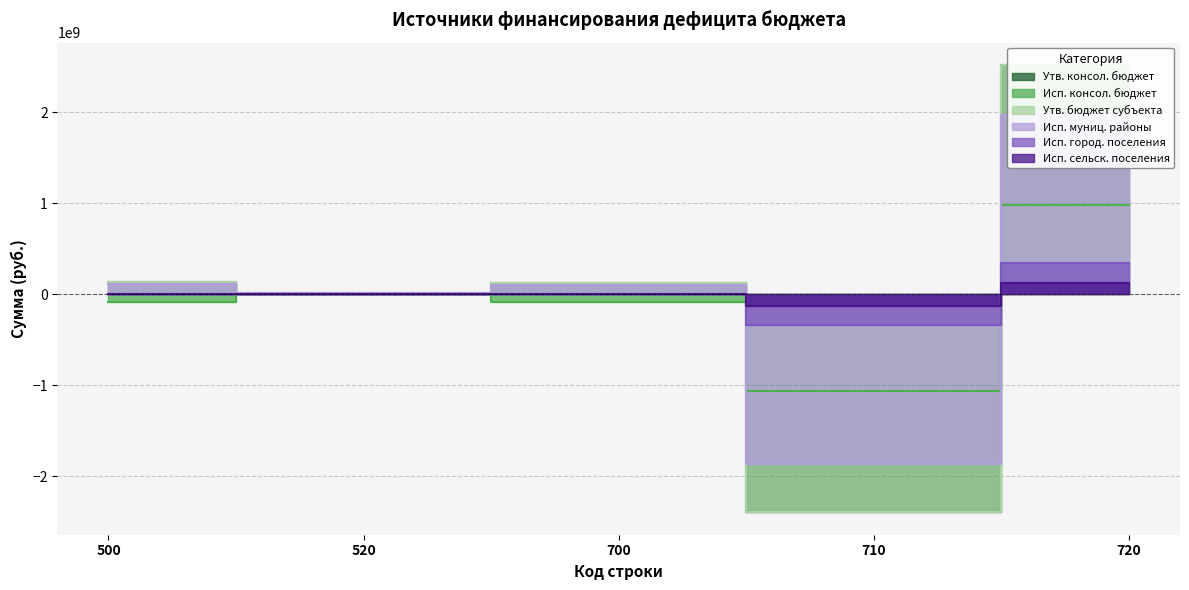

Between 500 and 710, which series saw the biggest shift?

Утв. консол. бюджет